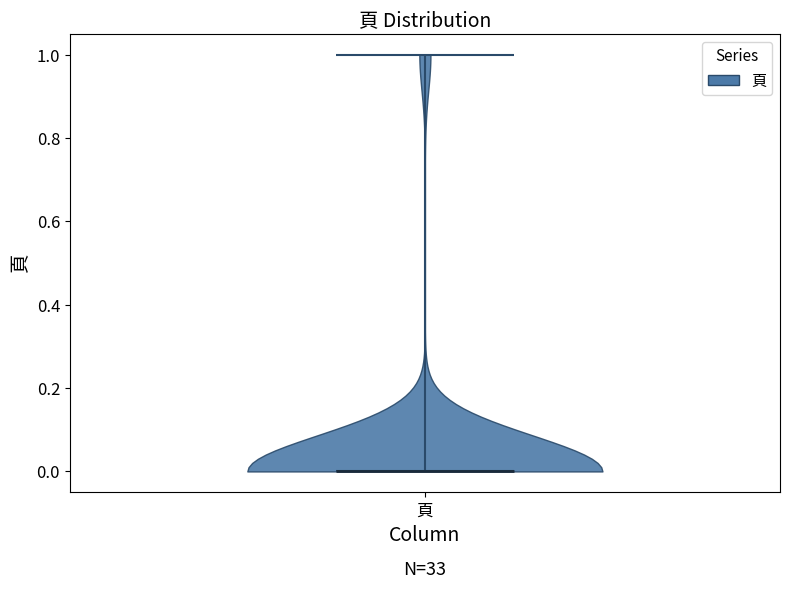

Read this violin plot against the y-axis: where its median line is, and the lowest and highest points the violin reaches. The values are not printed on the chart, so give them approximately, as read against the axis.

median line 0, lowest point 0, highest point 1